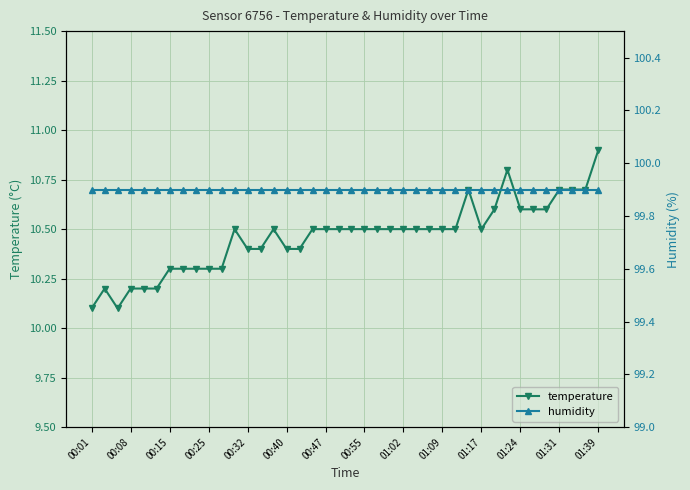

Which series has the widest spread of values?

temperature